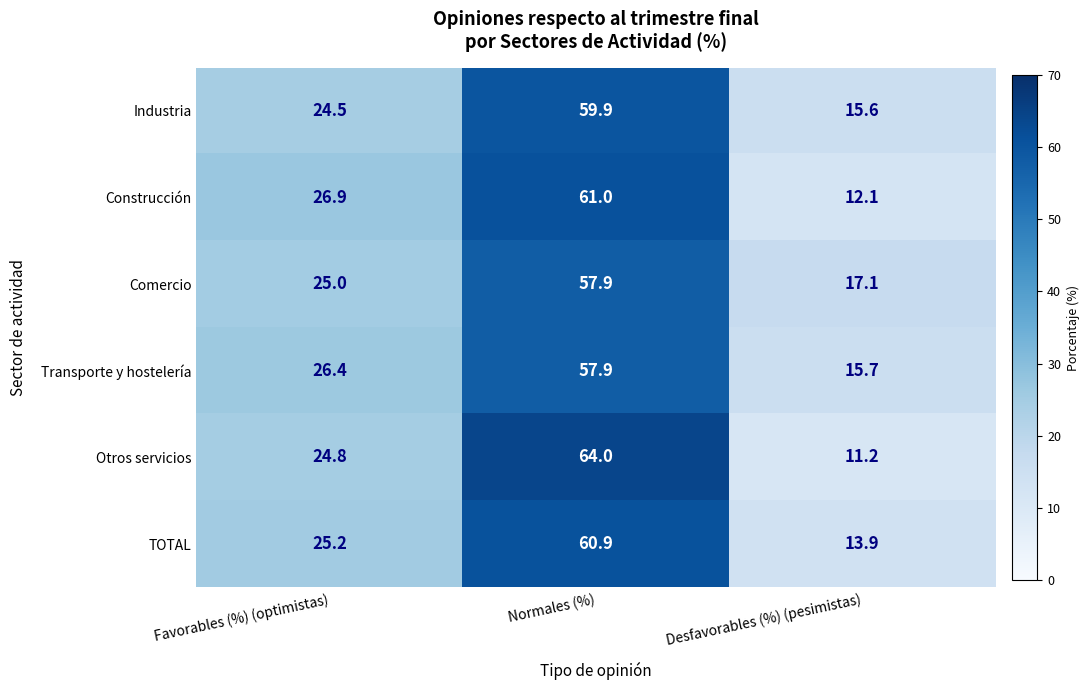

What is the approximate value of TOTAL at Normales (%)?

60.9